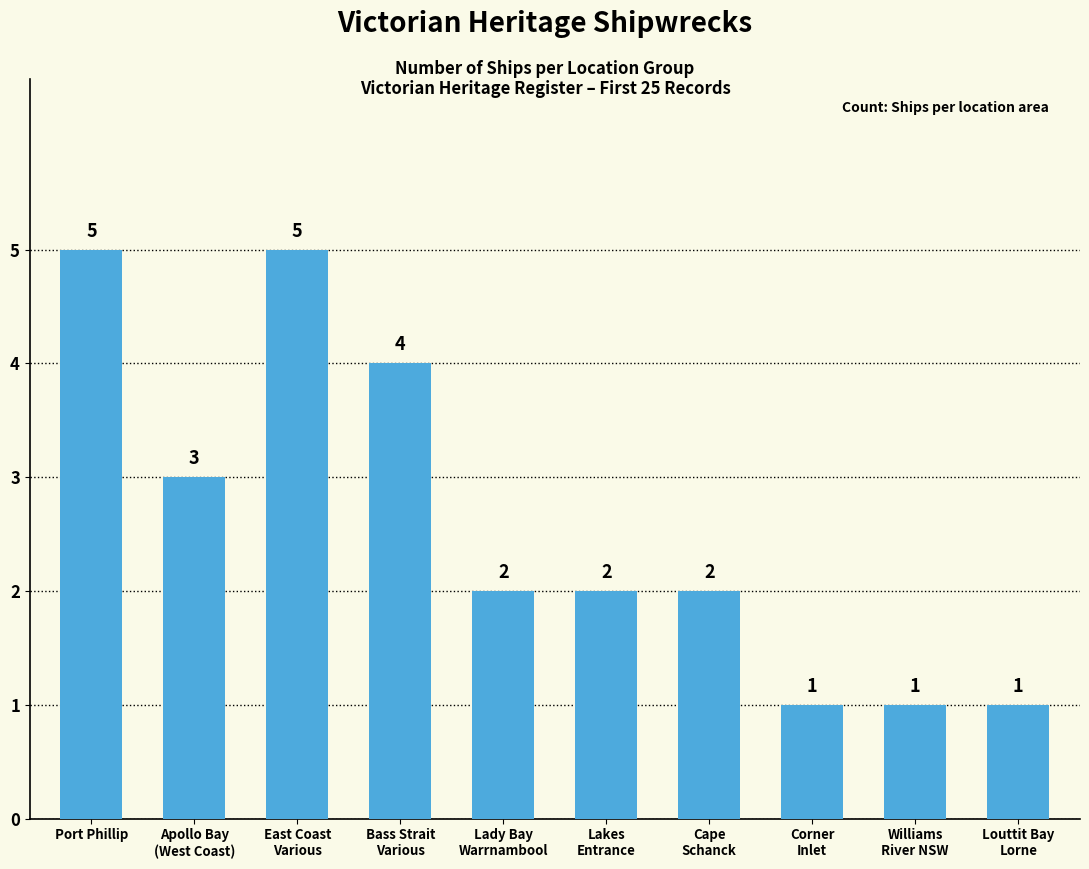

What is the label of the 9th bar from the right?

Apollo Bay
(West Coast)